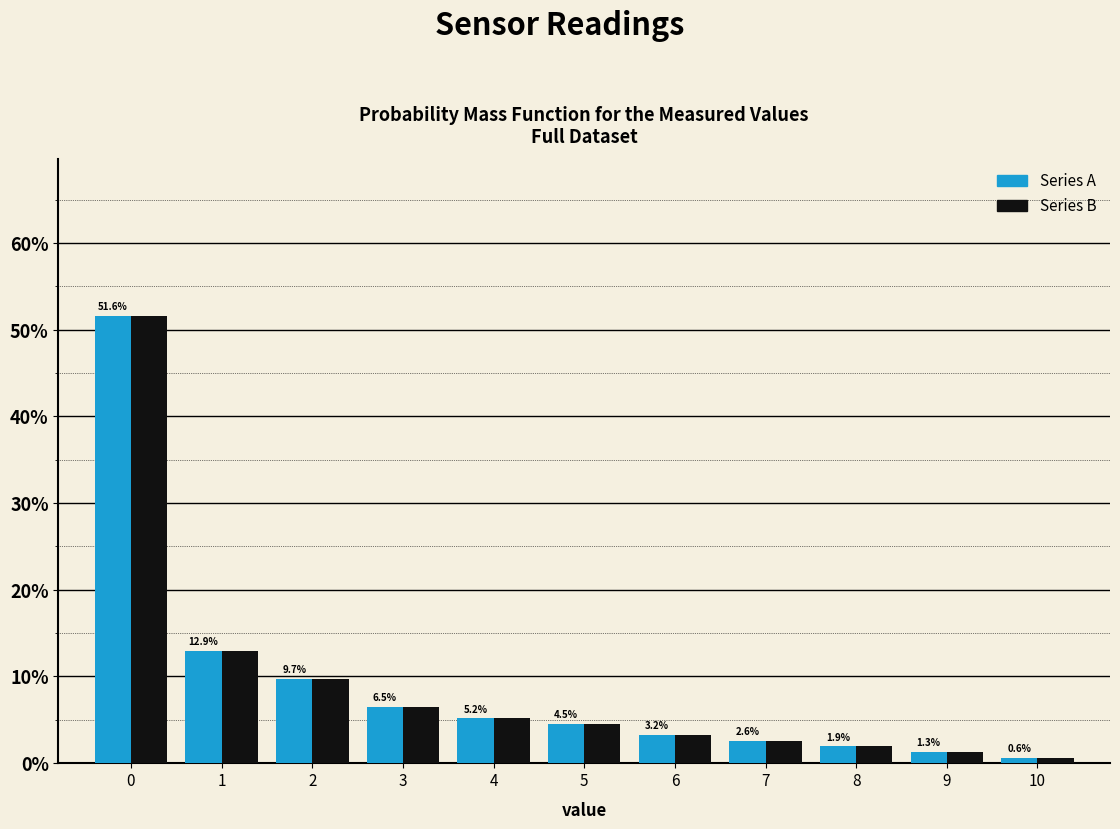

In the Series B series, which range on the x-axis has the tallest bar?

-0.5 to 0.5